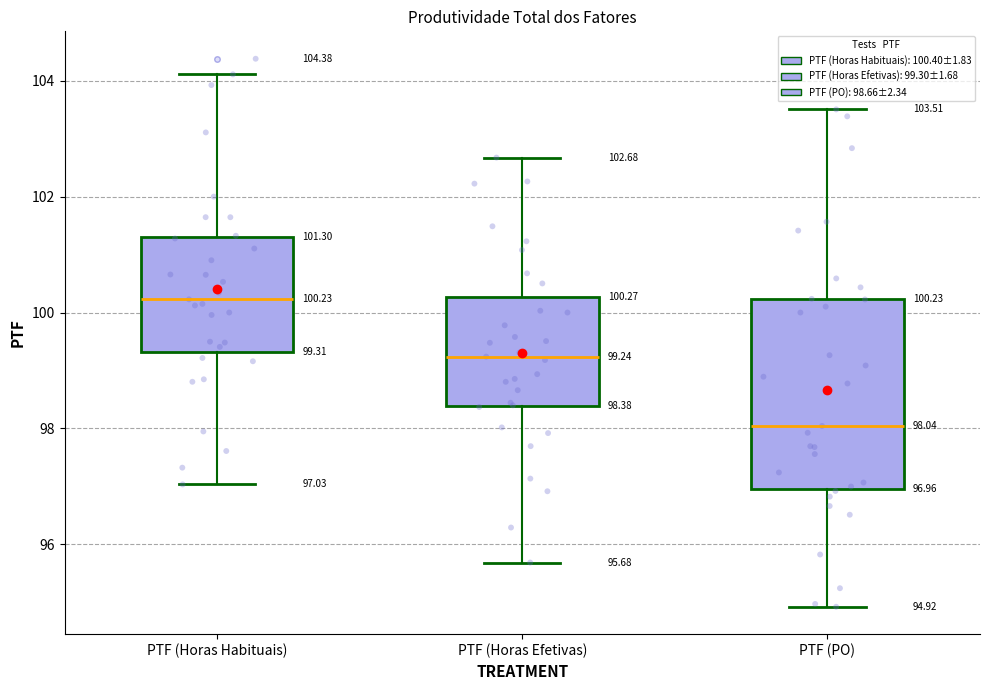

Comparing the boxes themselves (not the whiskers), which one is the tallest?

PTF (PO)